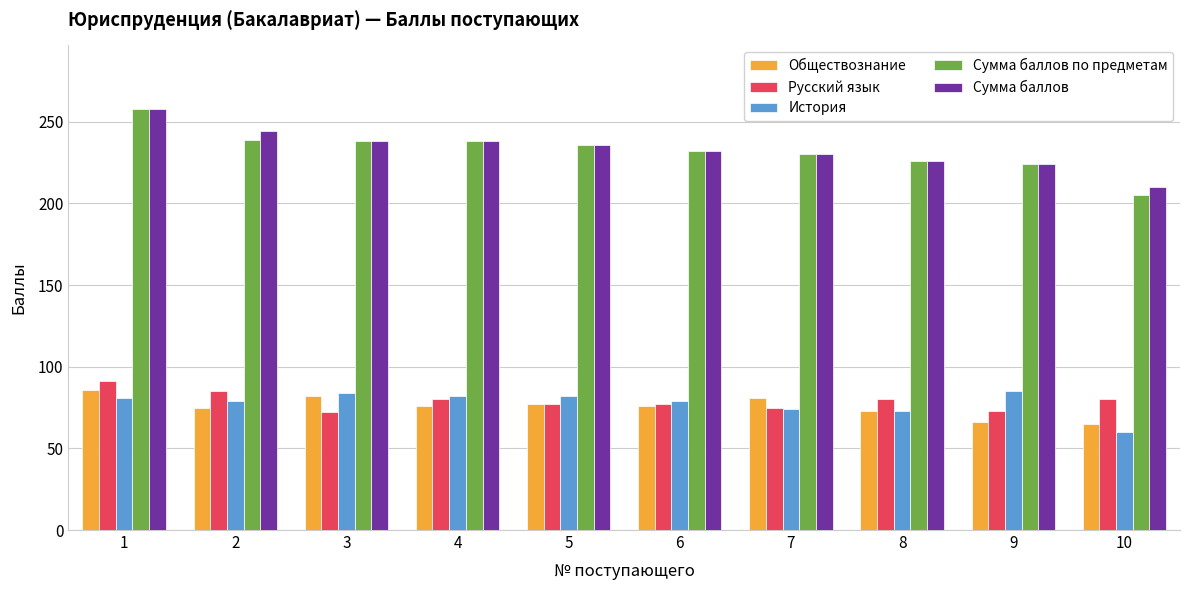

What is the value of the Сумма баллов bar at the 10th from the left?

210